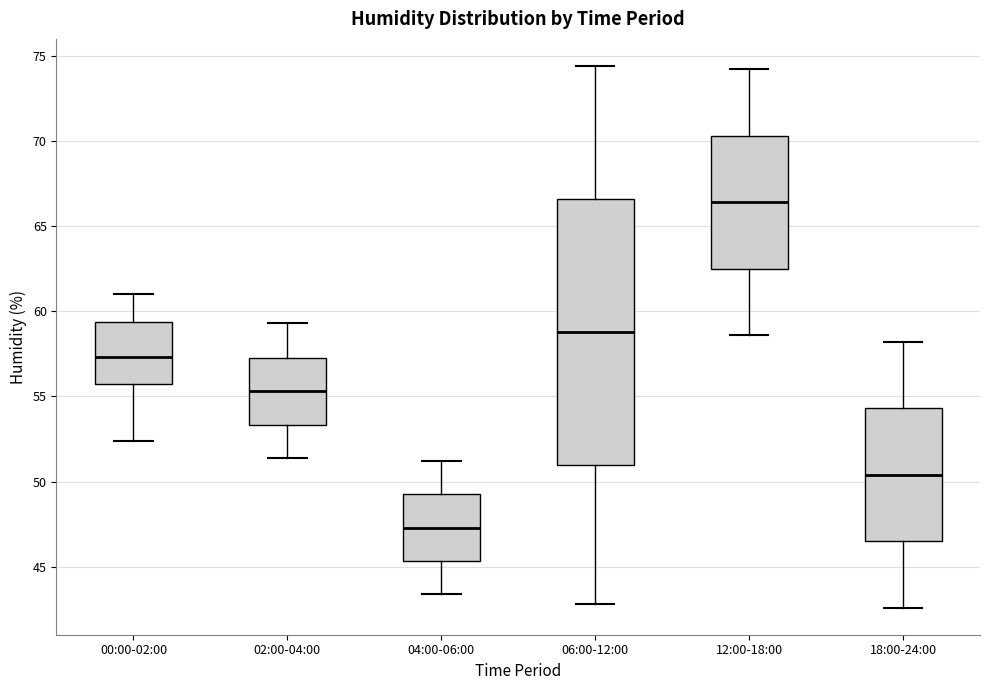

Reading left to right, read every box against the y-axis: the position of its median line, the range the box covers, and the ends of its whiskers. The values are not printed on the chart, so give them approximately, as read against the axis.

00:00-02:00: median 57.5, box 55.5 to 59.5, whiskers 52.5 to 61.0
02:00-04:00: median 55.5, box 53.5 to 57.5, whiskers 51.5 to 59.5
04:00-06:00: median 47.5, box 45.5 to 49.5, whiskers 43.5 to 51.0
06:00-12:00: median 59.0, box 51.0 to 66.5, whiskers 43.0 to 74.5
12:00-18:00: median 66.5, box 62.5 to 70.5, whiskers 58.5 to 74.0
18:00-24:00: median 50.5, box 46.5 to 54.5, whiskers 42.5 to 58.0